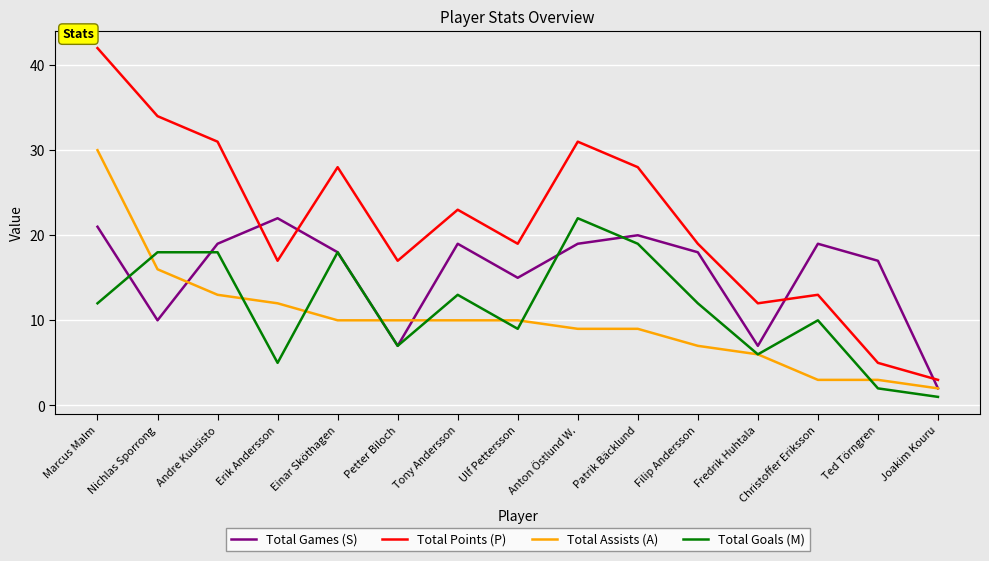

What position from the left is Erik Andersson?

4